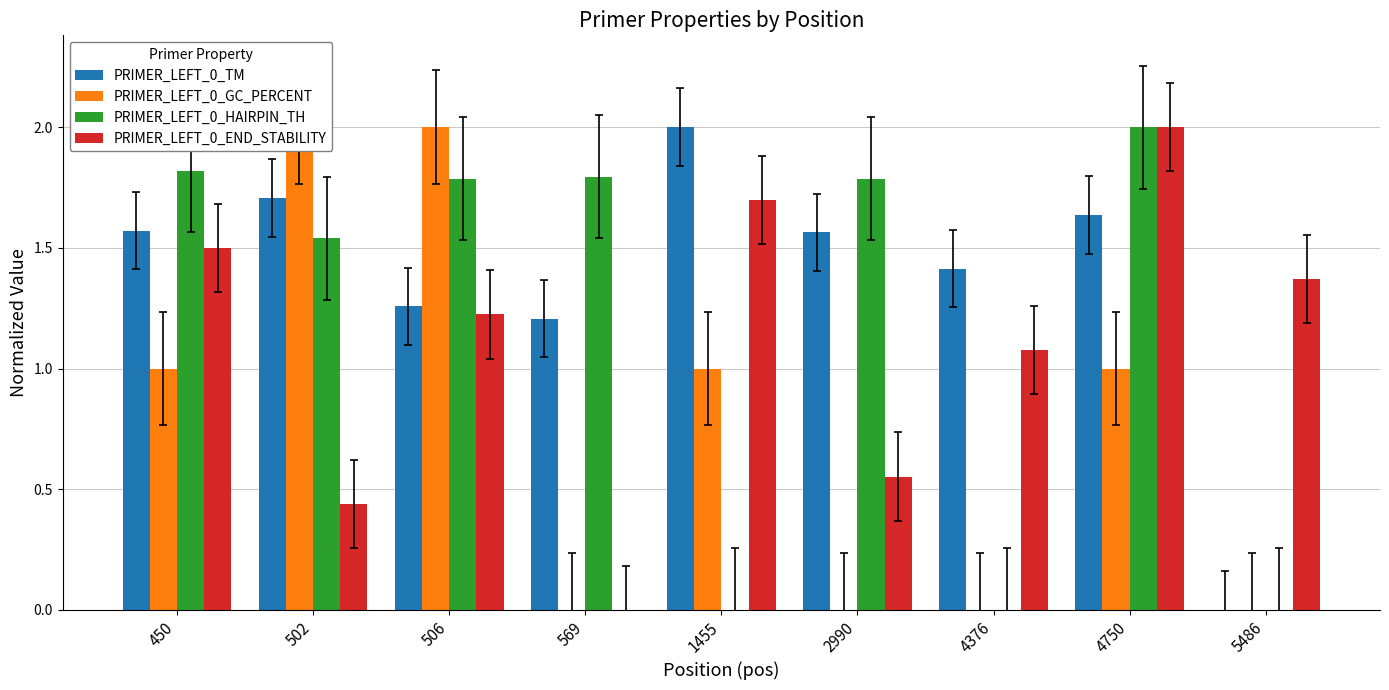

How many PRIMER_LEFT_0_GC_PERCENT values are between 0 and 1?

7